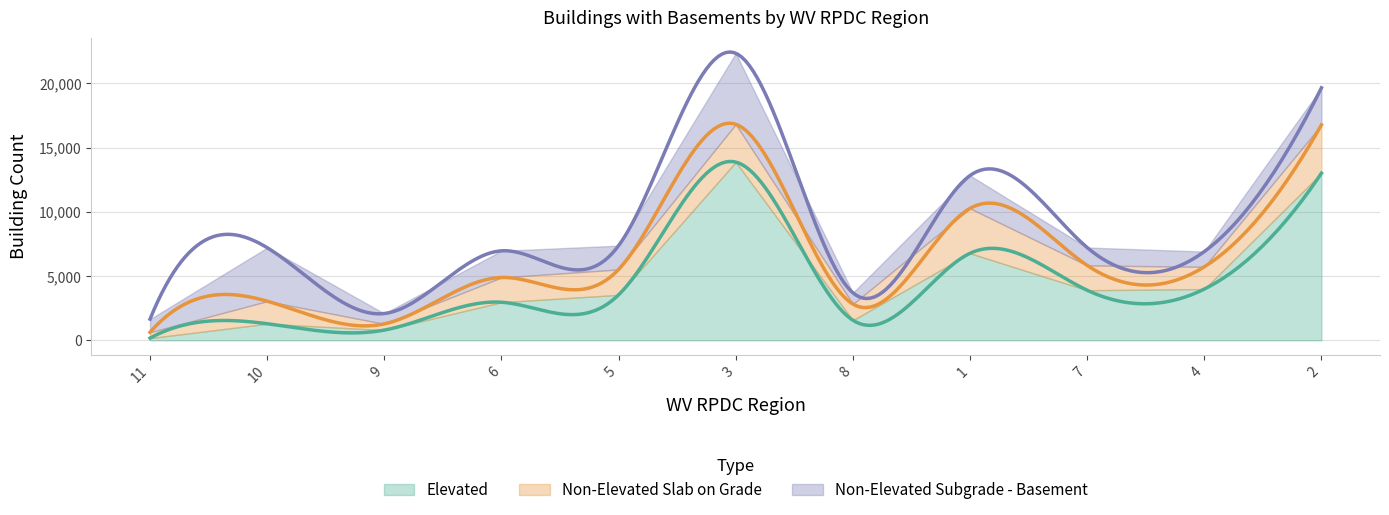

What is the maximum value shown in the chart?

13870